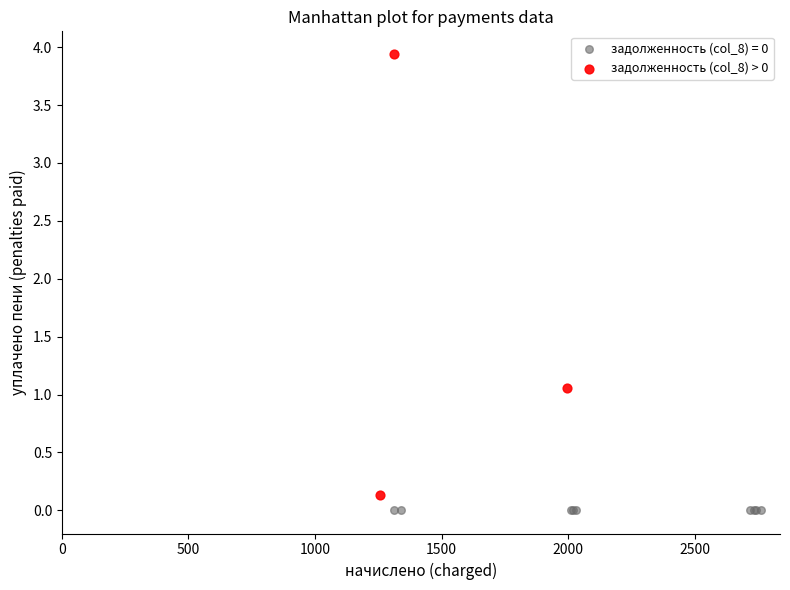

Which series reaches the maximum Y coordinate?

задолженность (col_8) > 0